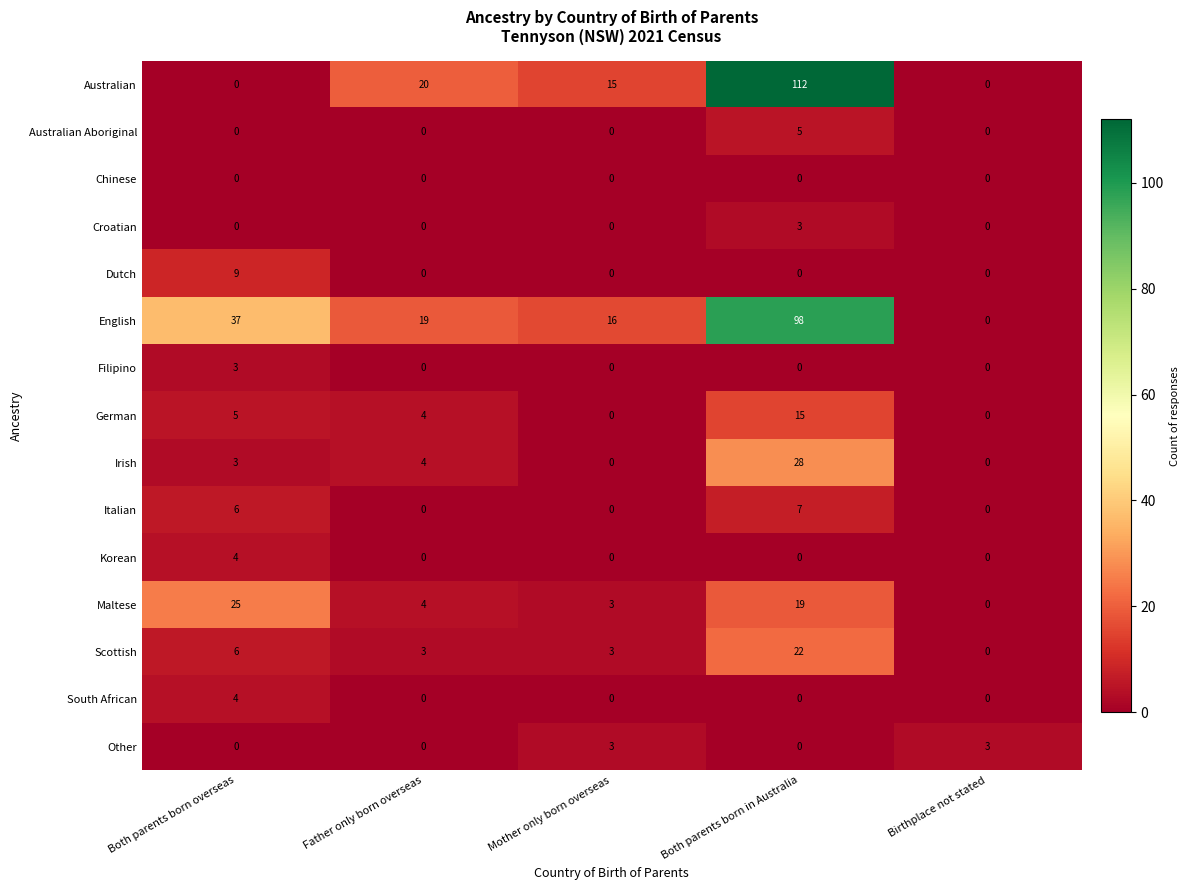

What is the total value across all series at Both parents born overseas?

102